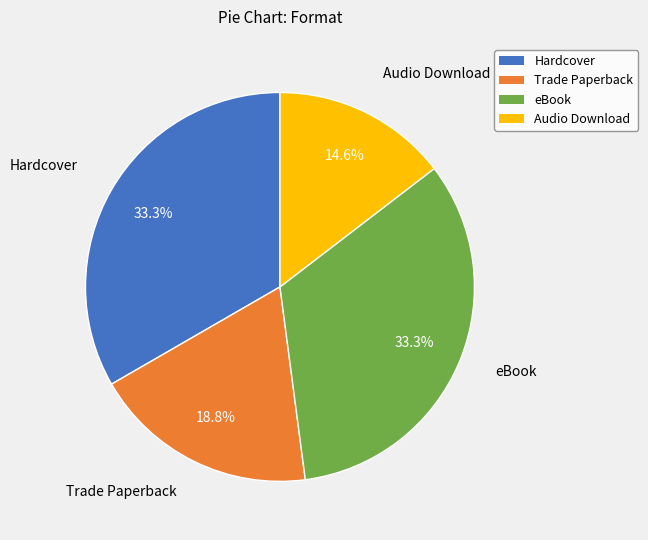

To the nearest percent, what percentage of the pie is Audio Download?

15%